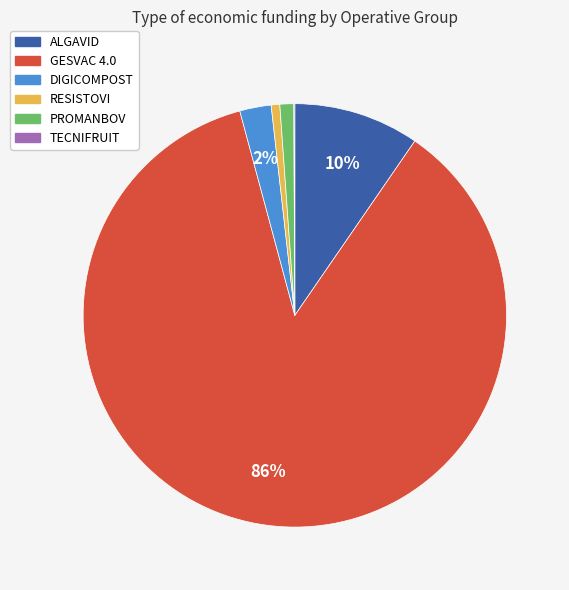

Which slice is the largest?

GESVAC 4.0